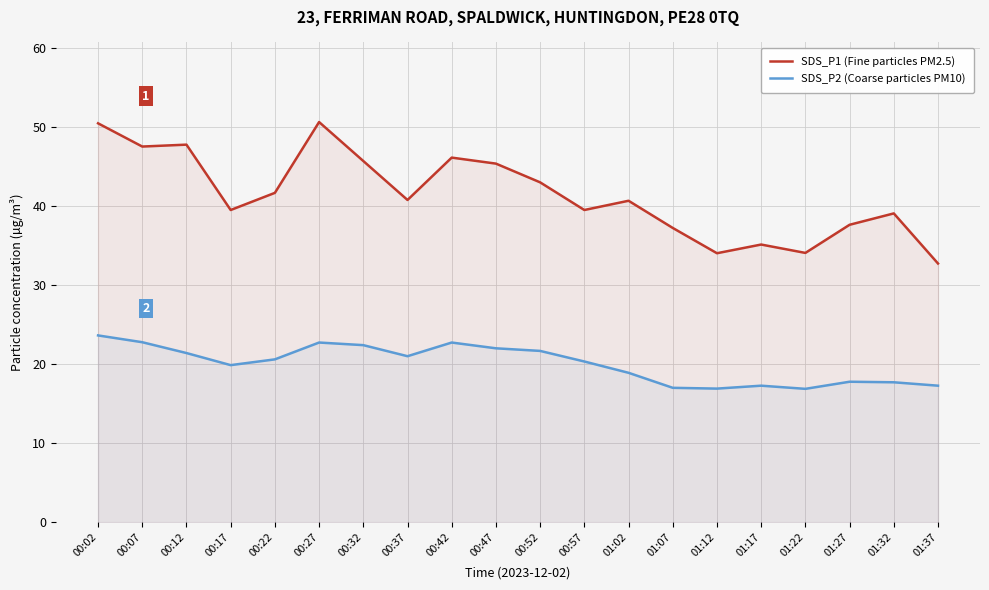

Is it true that SDS_P1 (Fine particles PM2.5) equals 50.8 at 01:12?

False